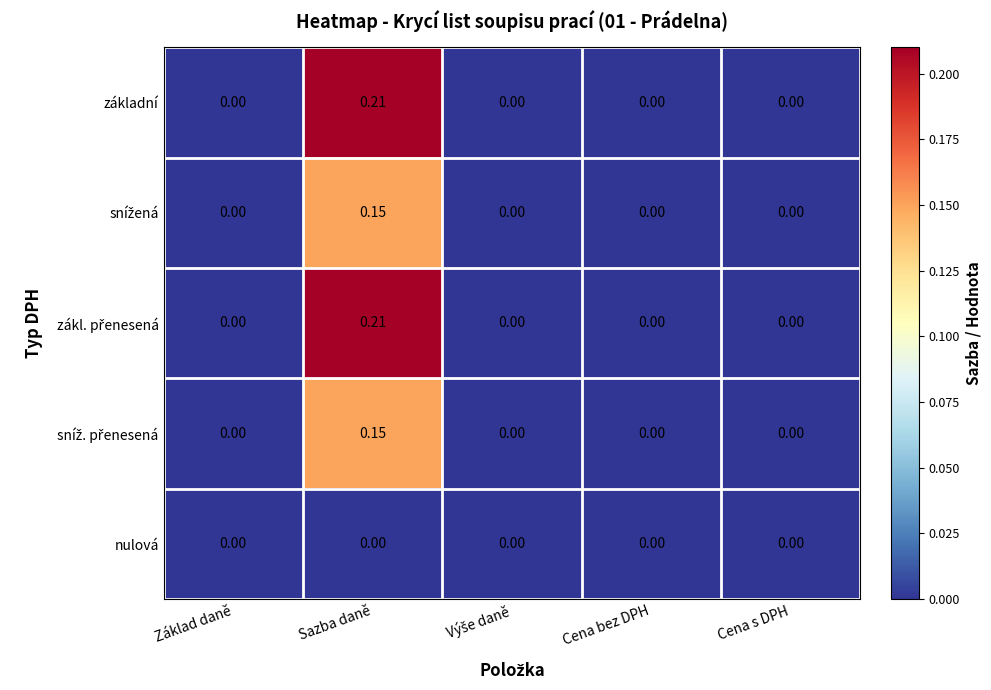

At which category is the sum across all series the highest?

Sazba daně